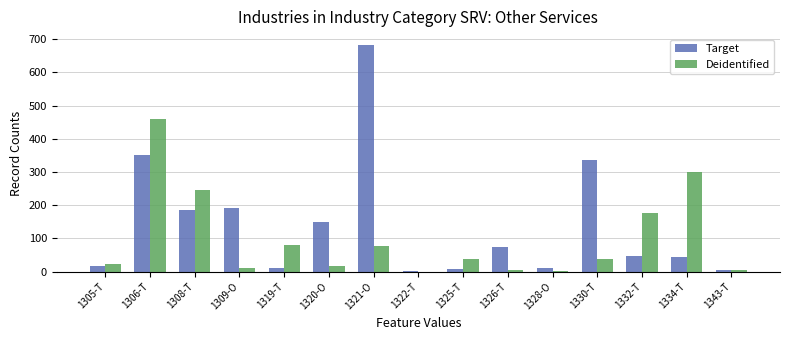

Where is Deidentified nearest to the value 229?

1308-T